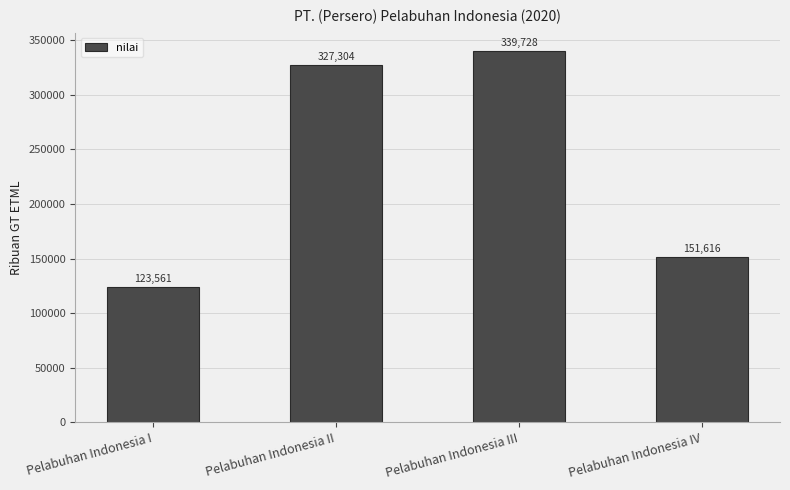

What is the approximate value at Pelabuhan Indonesia III, to the nearest 100?

339700